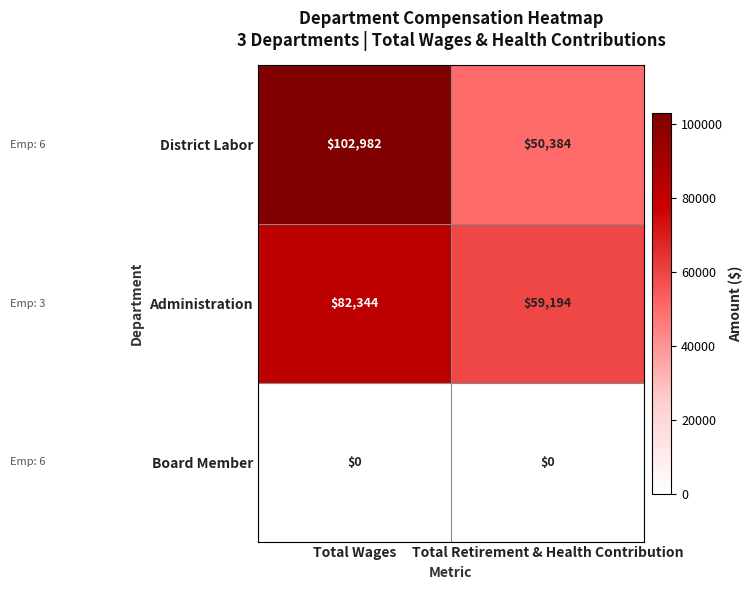

Which series has the largest total across all categories?

District Labor